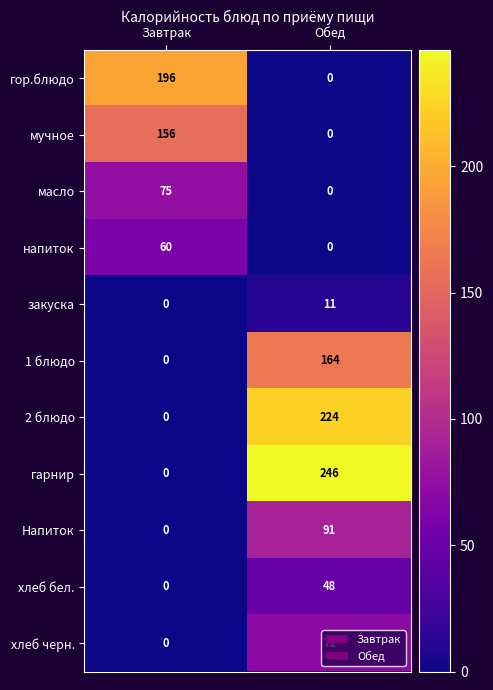

What is the maximum value shown in the chart?

246